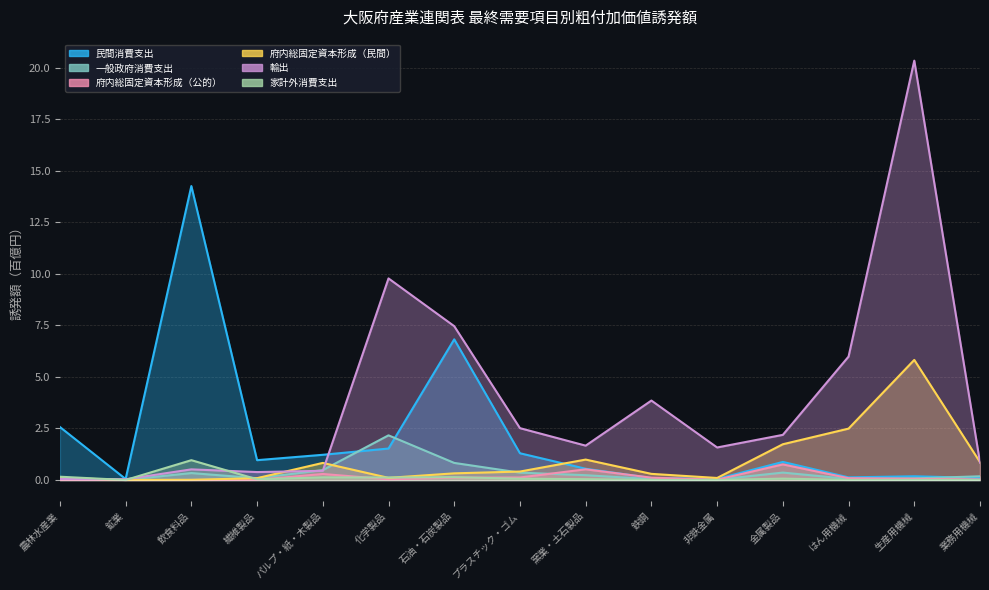

At how many categories does at least one series exceed 17?

1